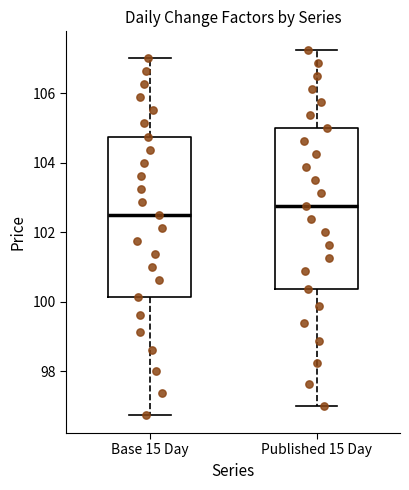

Reading left to right, transcribe this box plot: for each box, give where its median line is, the range the box spans, and where its two whiskers end, as read against the y-axis. The values are not printed on the chart, so give them approximately, as read against the axis.

Base 15 Day: median 102.6, box 100.2 to 104.8, whiskers 96.8 to 107.0
Published 15 Day: median 102.8, box 100.4 to 105.0, whiskers 97.0 to 107.2